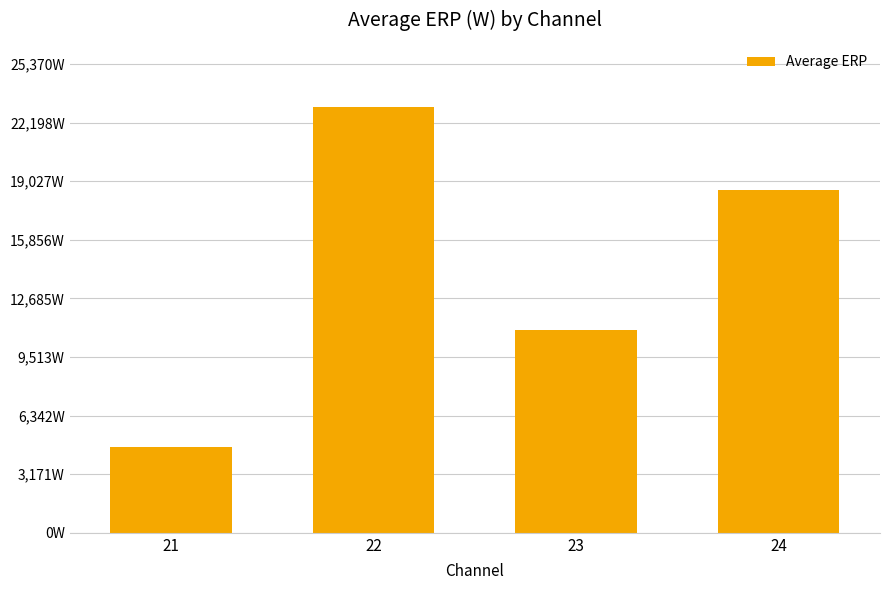

Rank the categories by value from lowest to highest.

21, 23, 24, 22